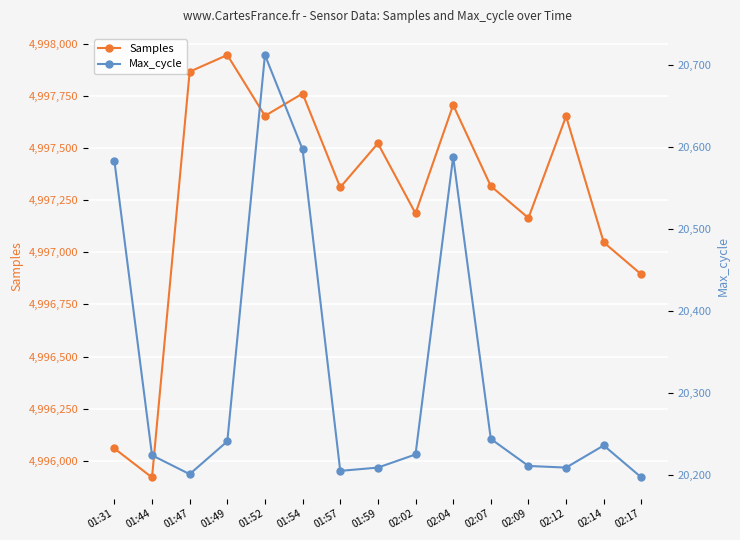

At which label does Max_cycle first exceed 20225?

01:31